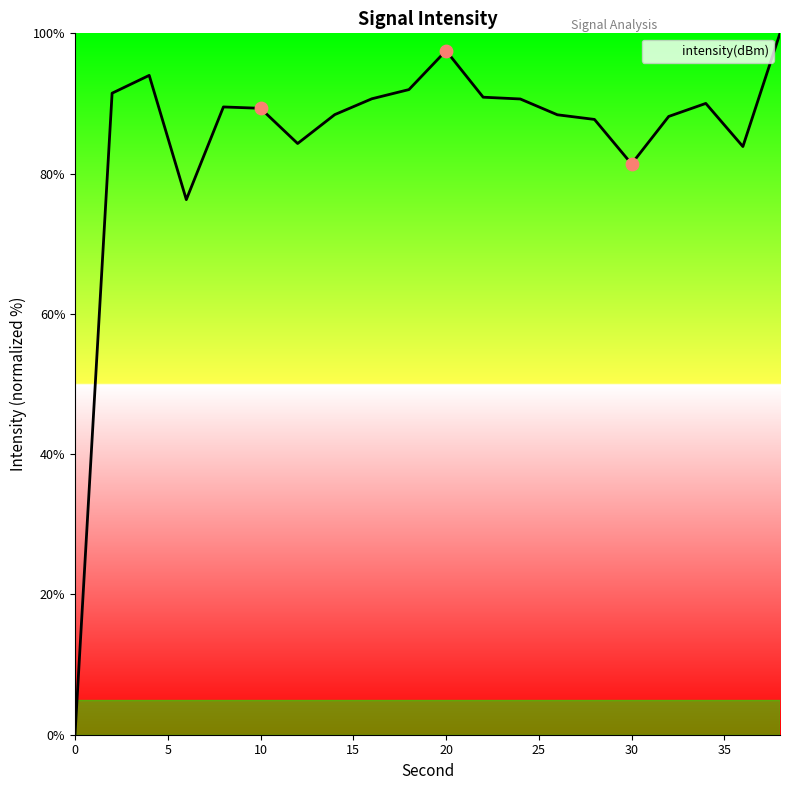

What is the difference between the maximum and minimum values?

100.0